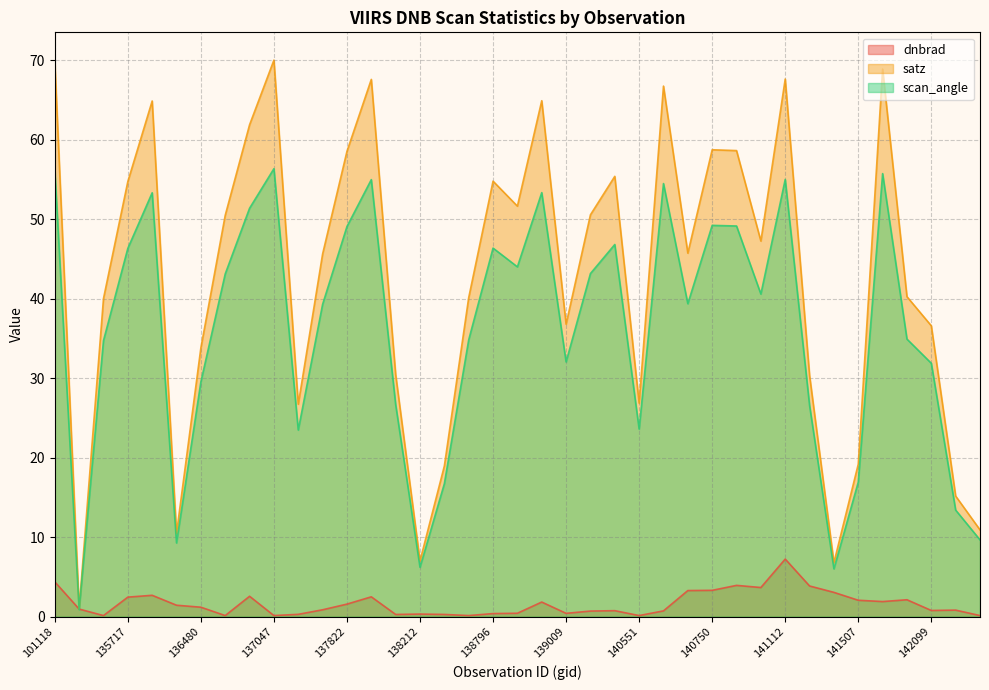

Which category has the highest value across all series?

137047